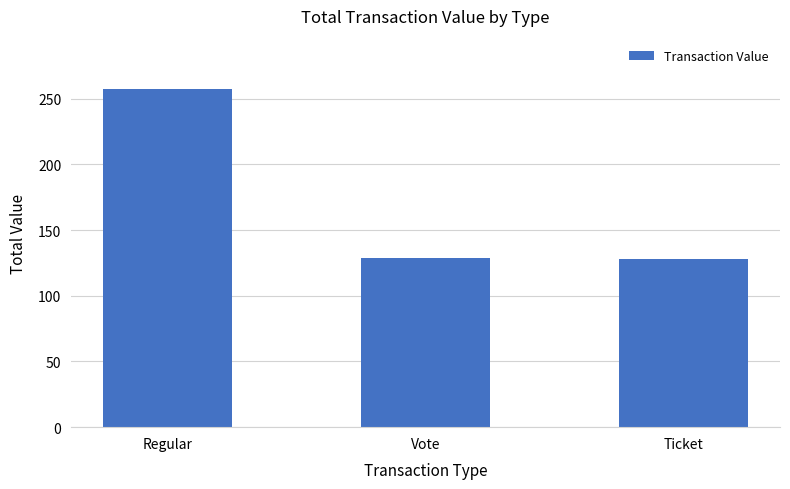

How many bars are there in total?

3